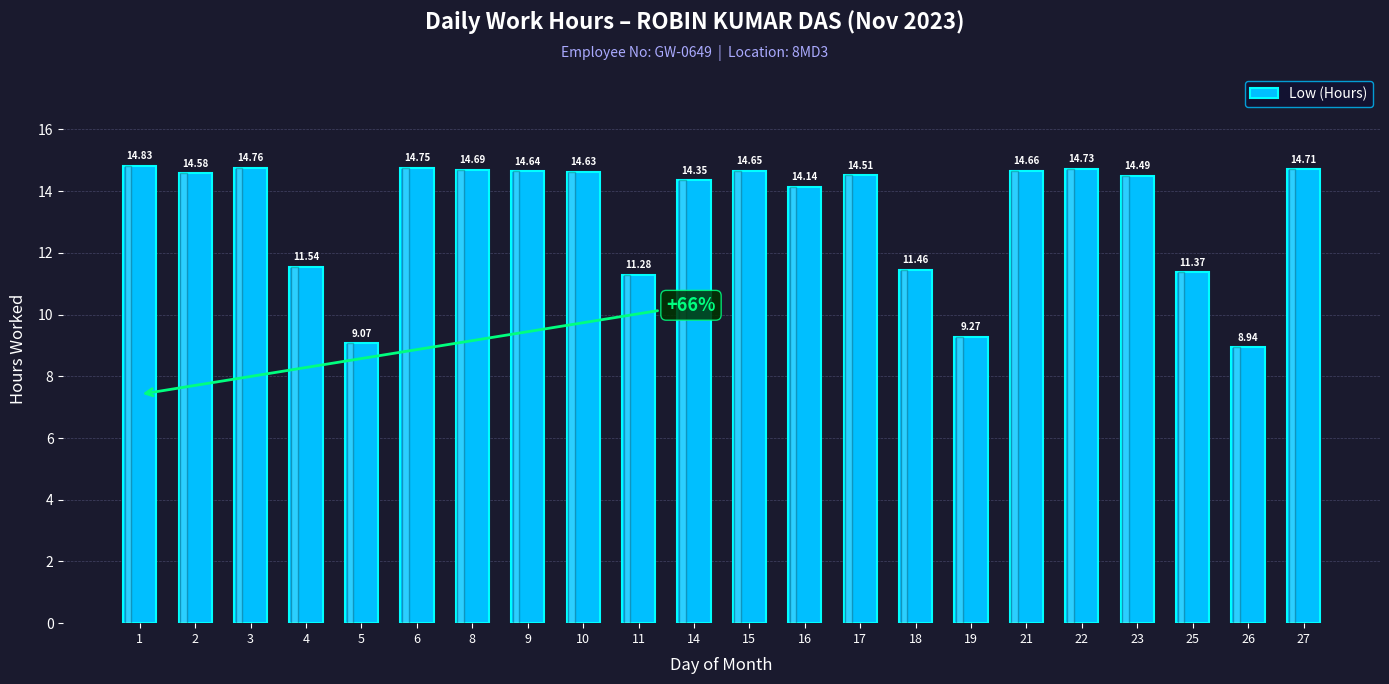

Where does the data first go above 14?

1